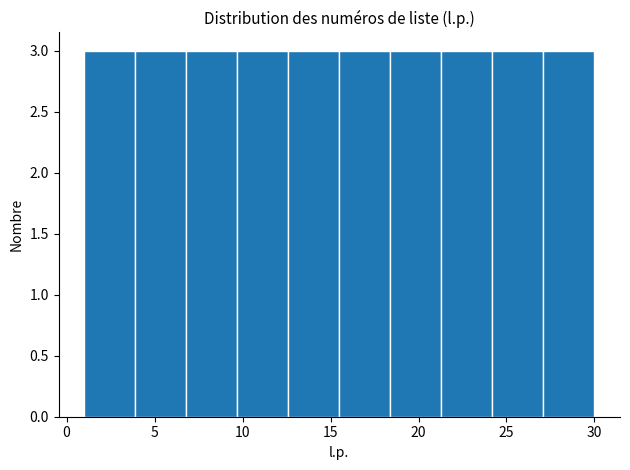

What is the height of the bar covering 9.7 to 12.6 on the x-axis? Neither the bar edges nor the heights are printed on the chart, so give them approximately, as read against the axes.

3